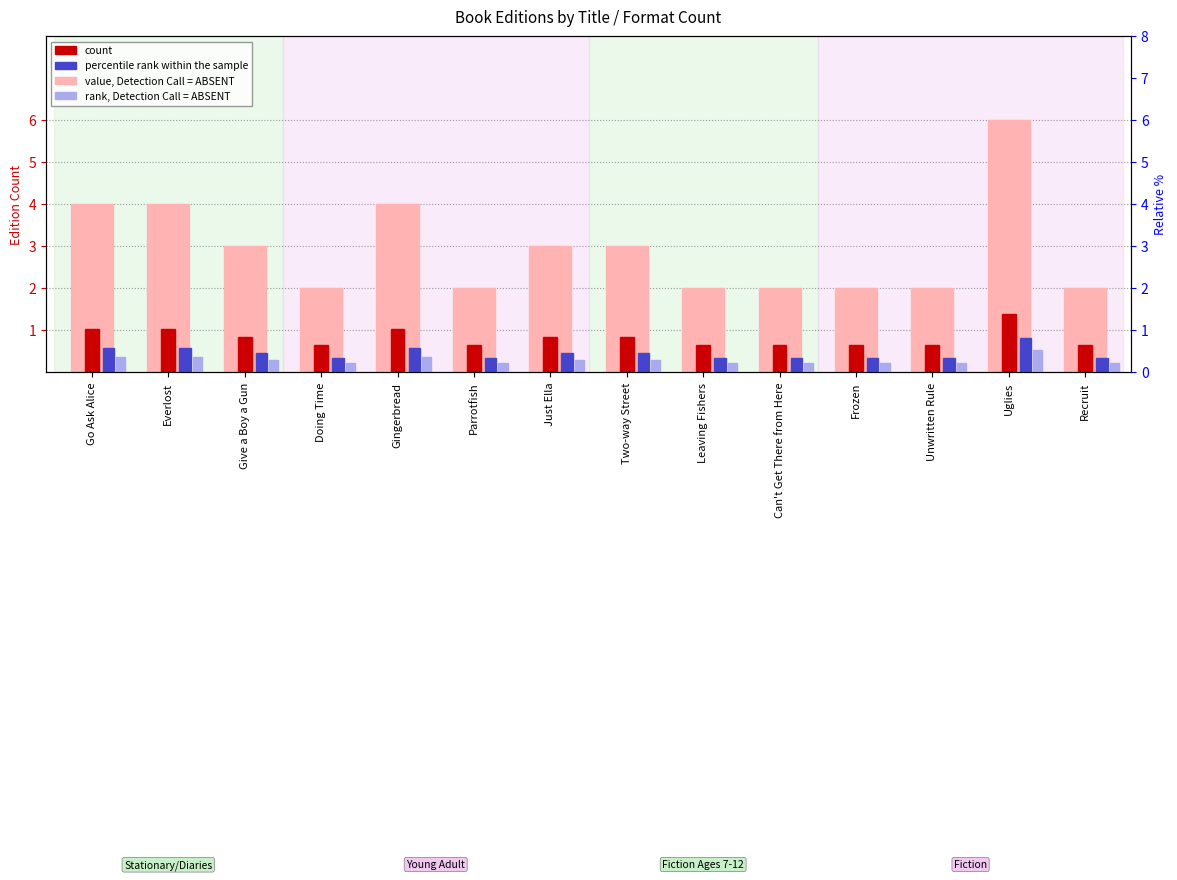

Rank the series by their maximum value, from lowest to highest.

rank (absent), percentile rank, count marker, count